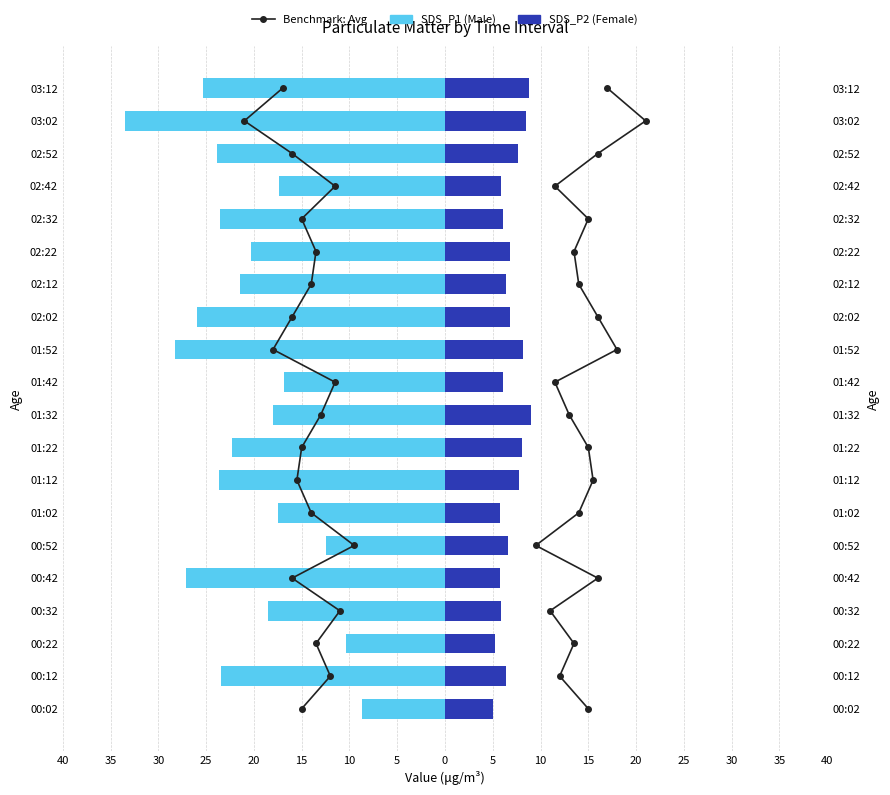

Are the bars horizontal?

Yes